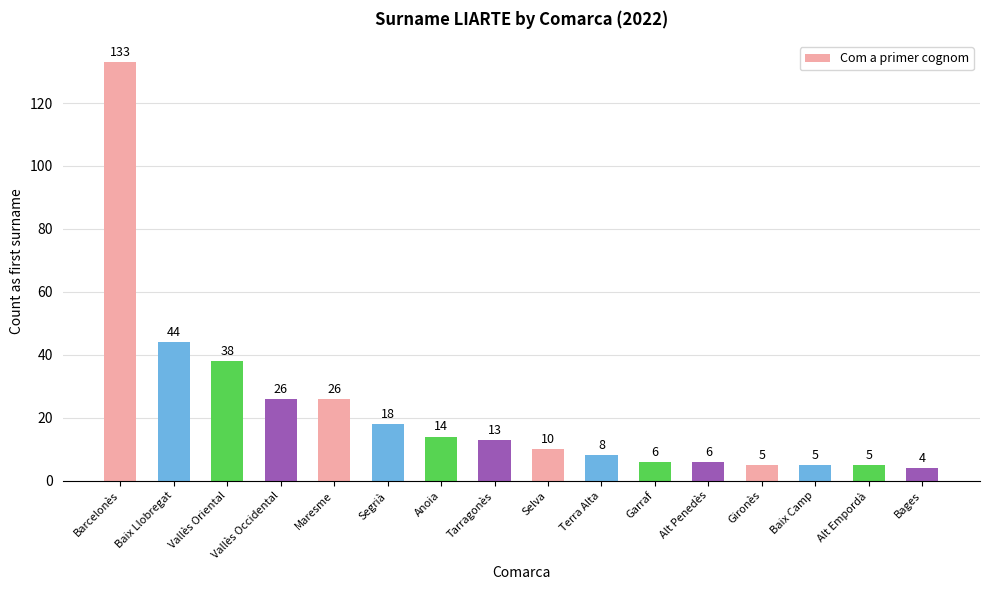

True or false: the data shows 6 at Garraf.

True